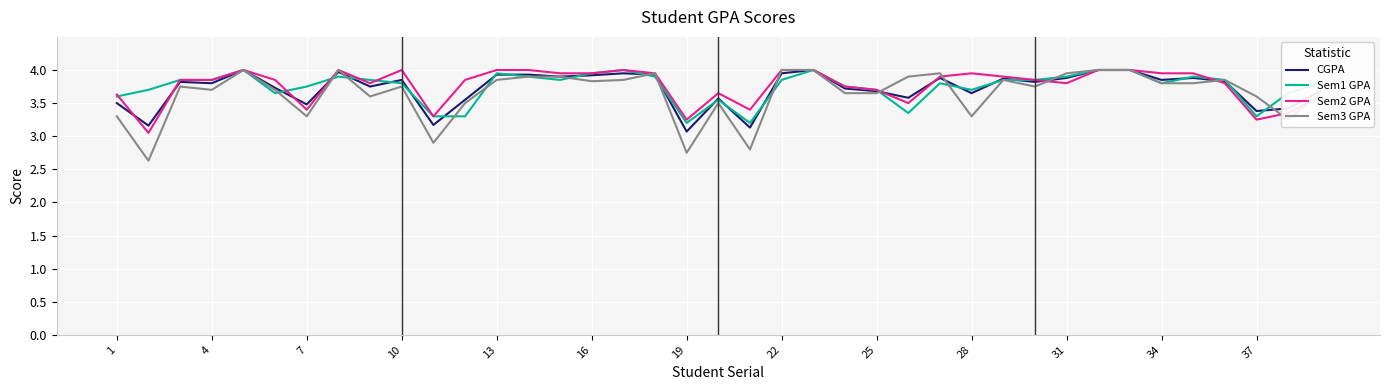

What is the smallest value displayed?

2.6